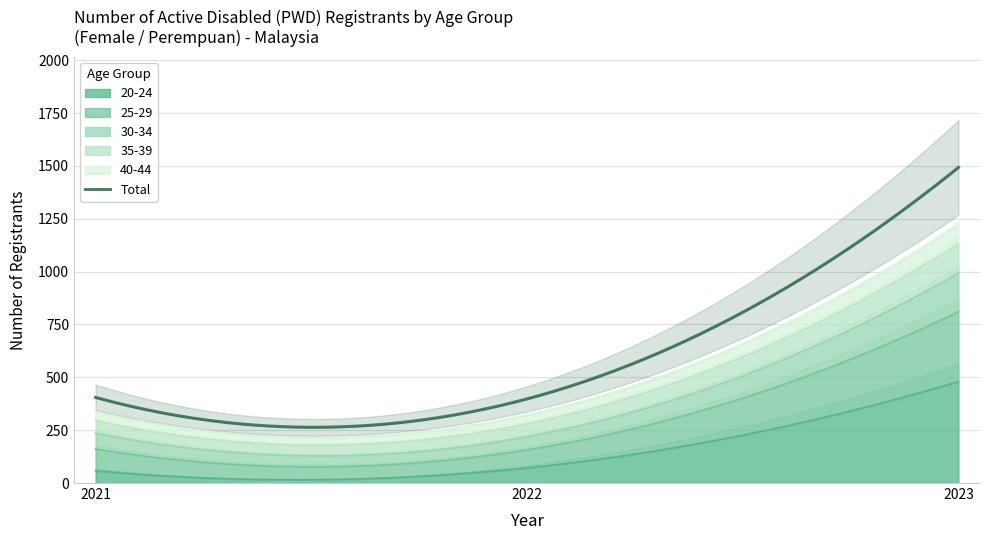

What is the approximate value of 40-44 at 2021?

44